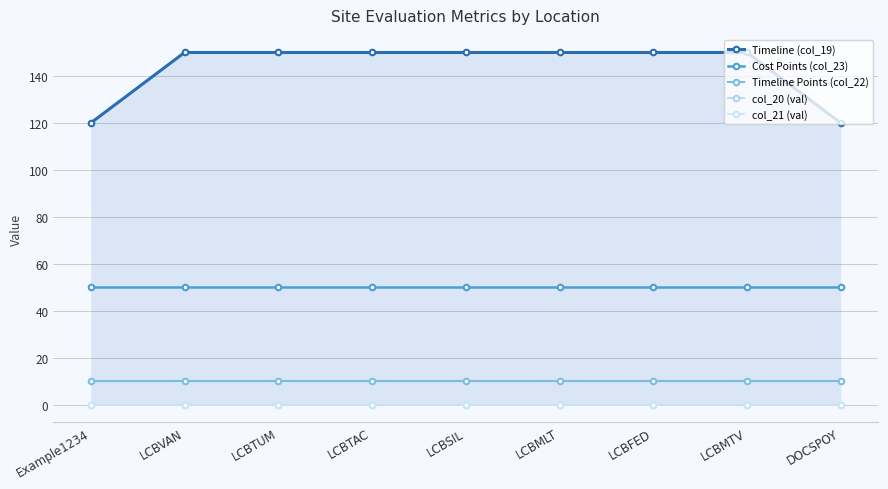

Where is Timeline Points (col_22) nearest to the value 10?

Example1234